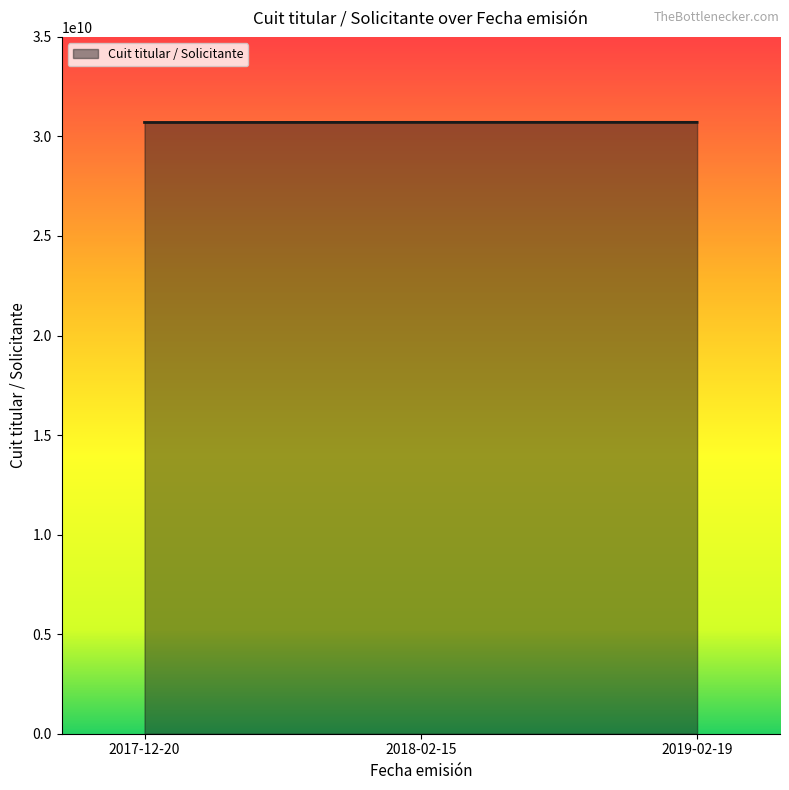

Is it true that the value at 2018-02-15 is 30707784292?

True